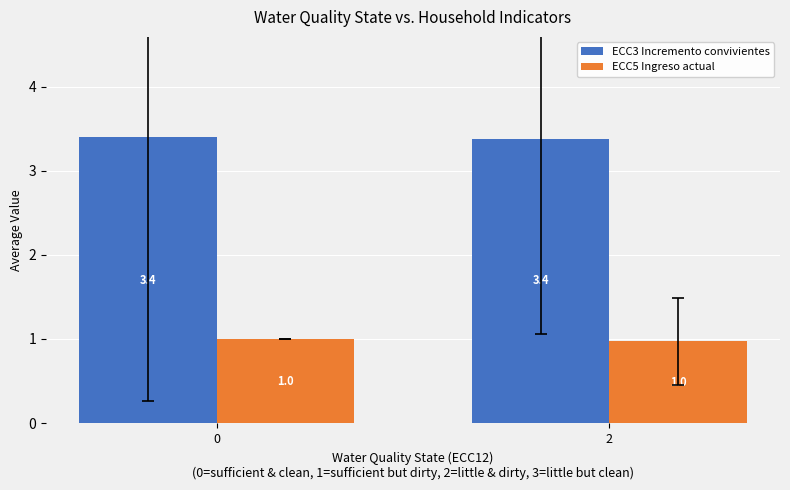

Rank the series at 2 from highest to lowest value.

ECC3 Incremento convivientes, ECC5 Ingreso actual